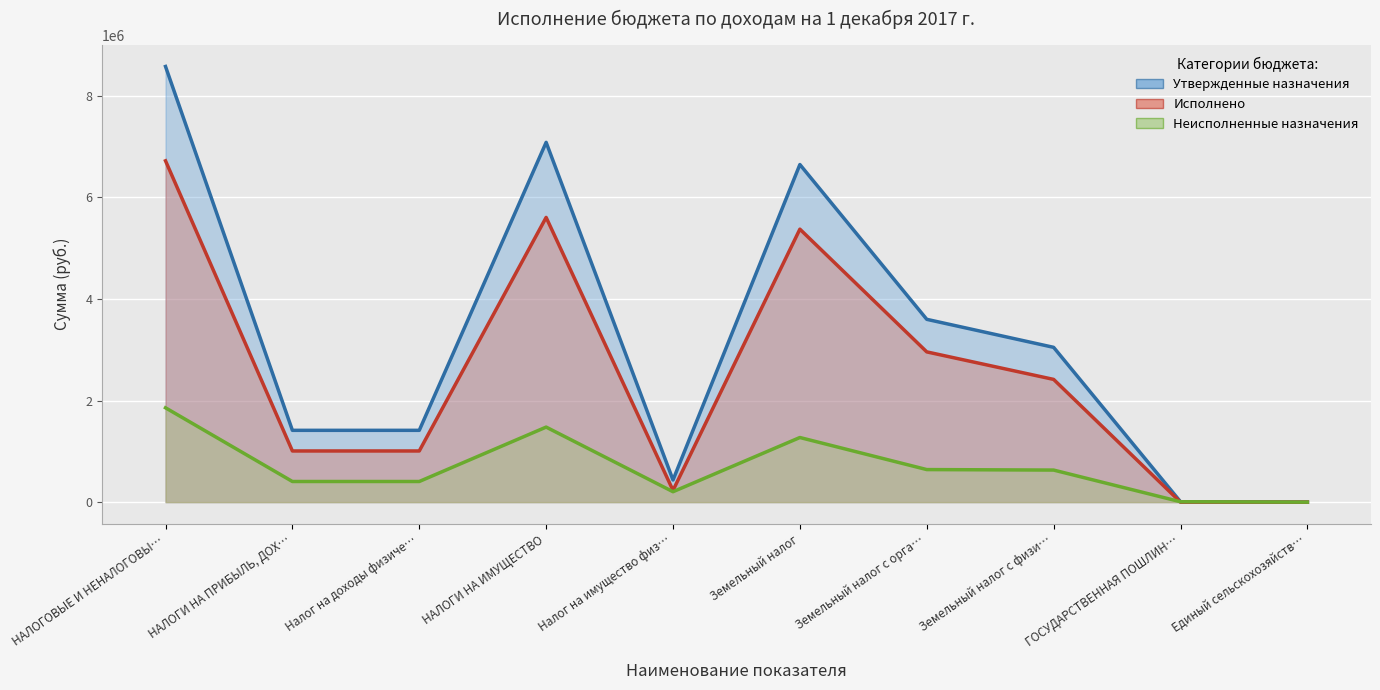

Which category has the highest value in the Утвержденные назначения series?

НАЛОГОВЫЕ И НЕНАЛОГОВЫ…